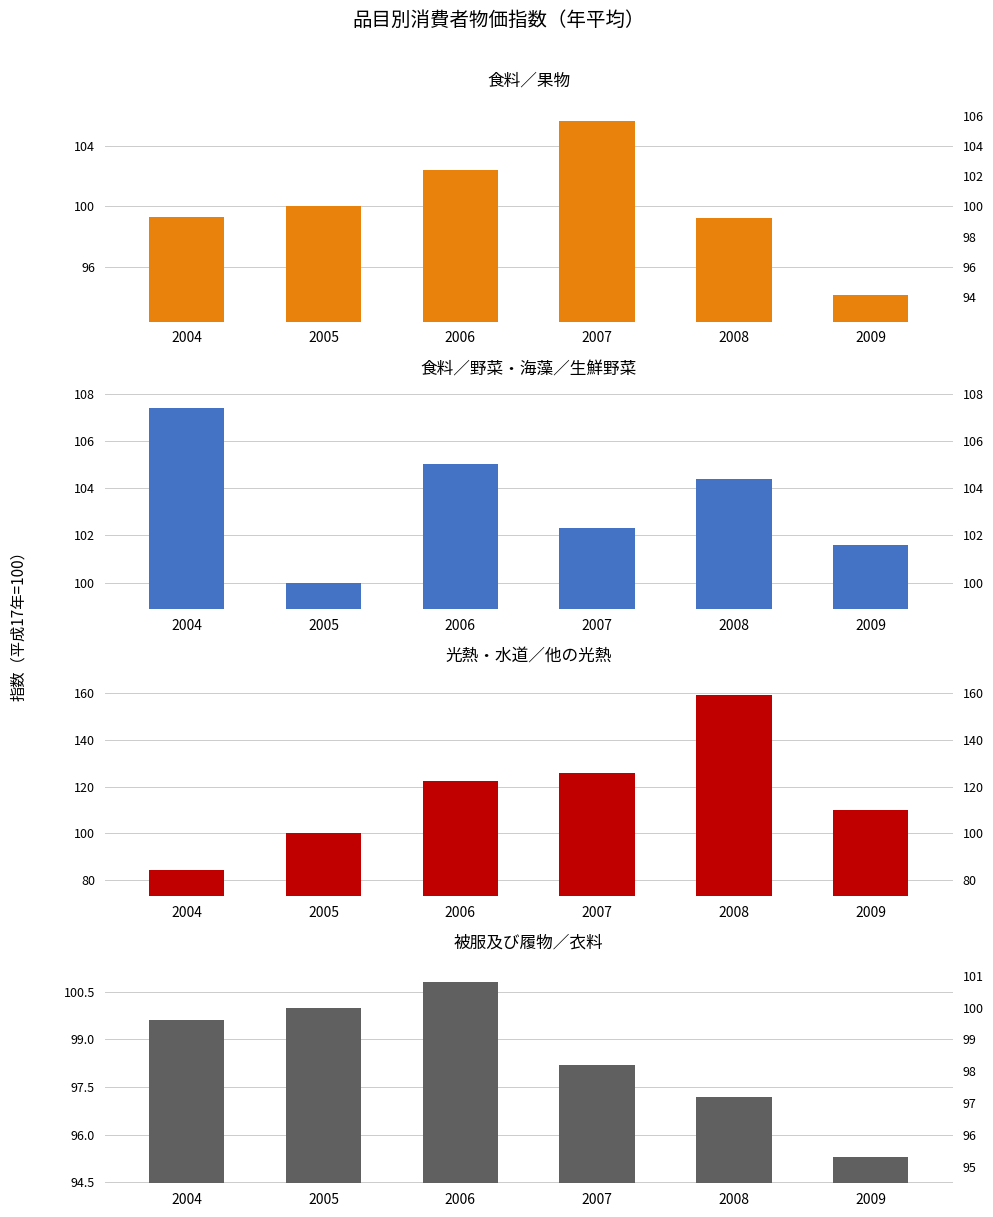

What is the total value across all series at 2004?

390.7